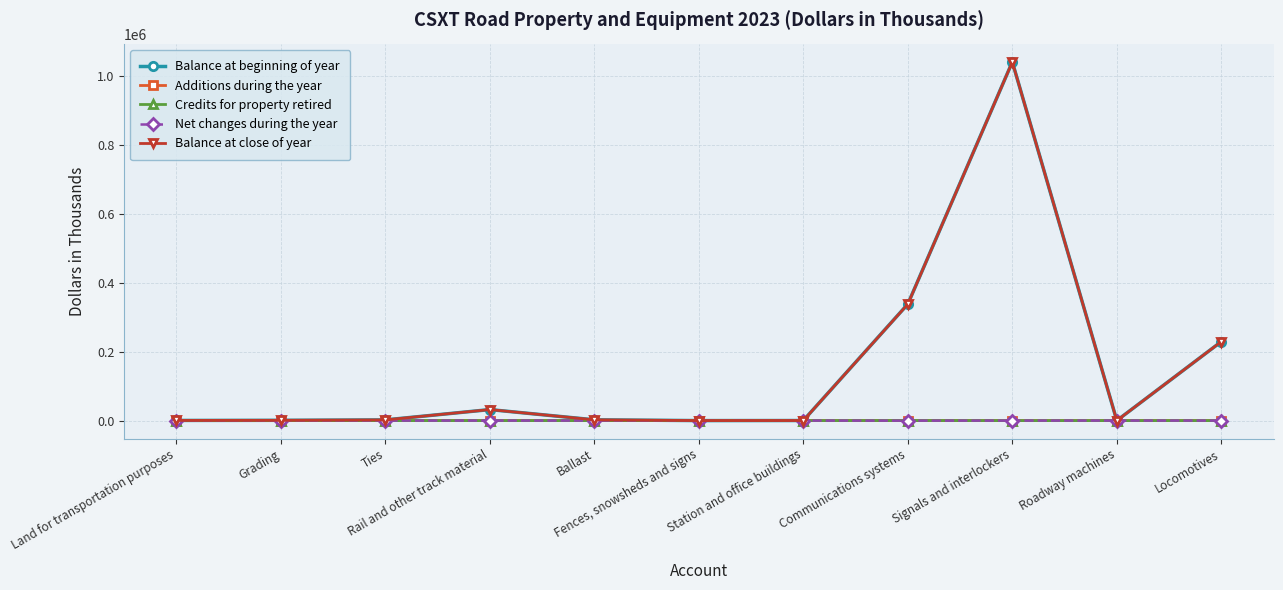

Does the chart have visible grid lines?

Yes